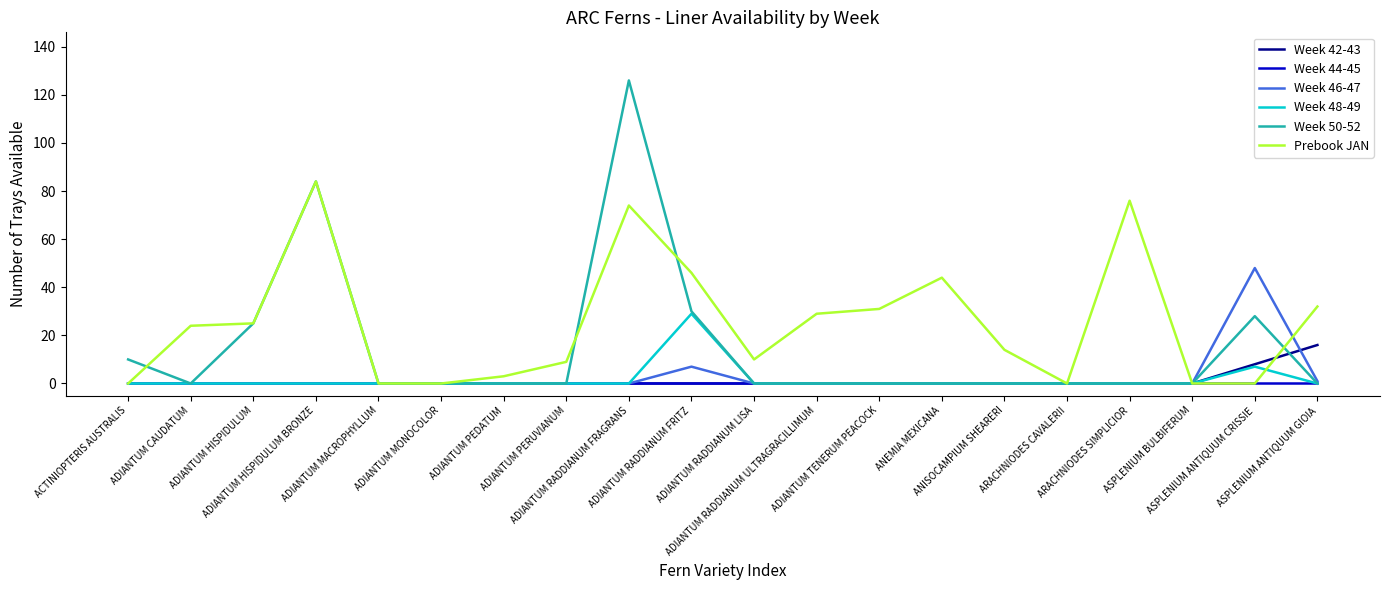

Which series has the largest range (max minus min)?

Week 50-52